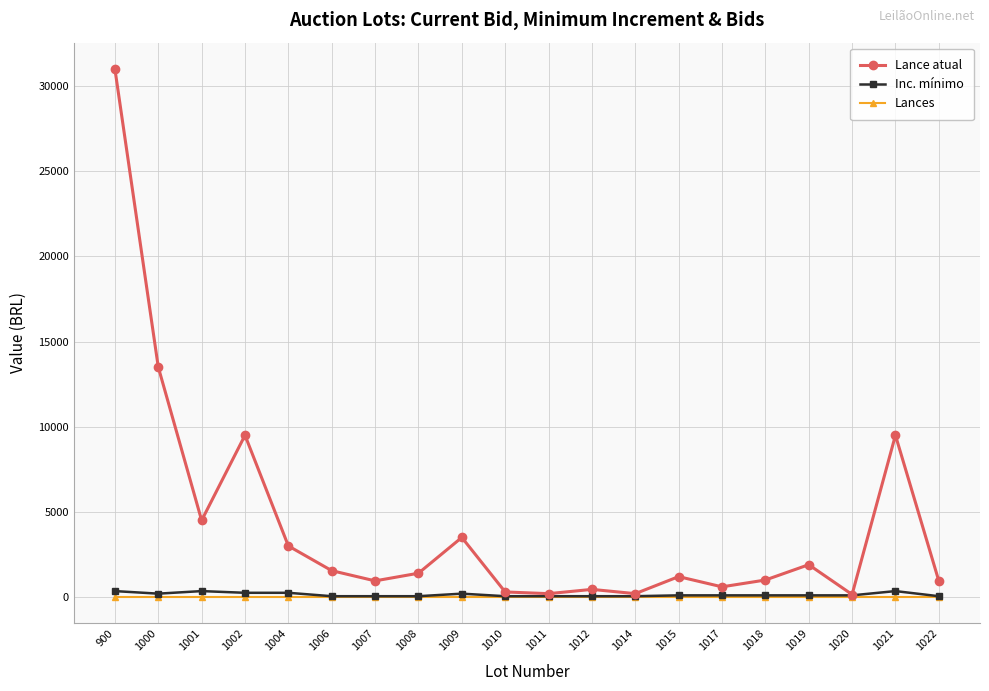

Which series has the largest range (max minus min)?

Lance atual